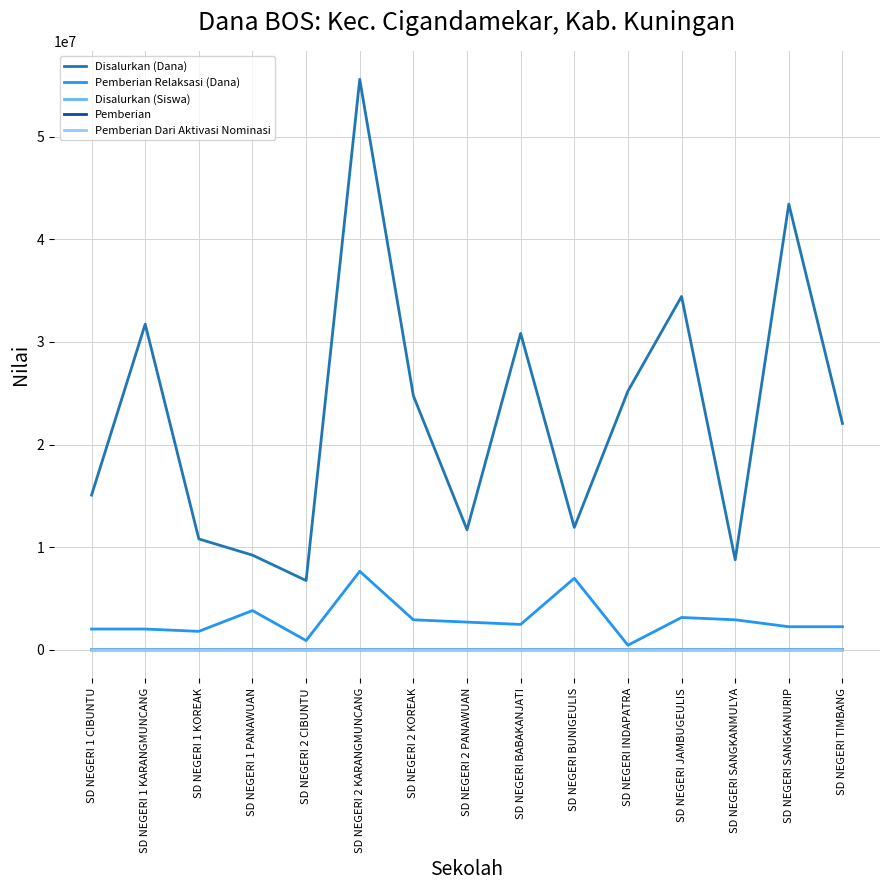

Which series changed the most between SD NEGERI 1 KARANGMUNCANG and SD NEGERI 1 PANAWUAN?

Disalurkan (Dana)